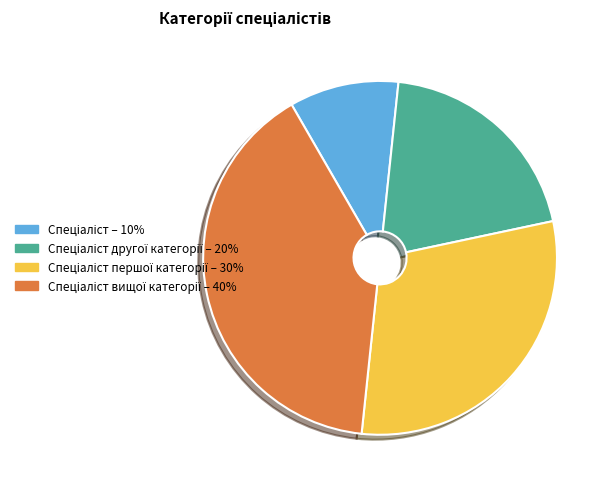

Does any single category account for the majority?

No